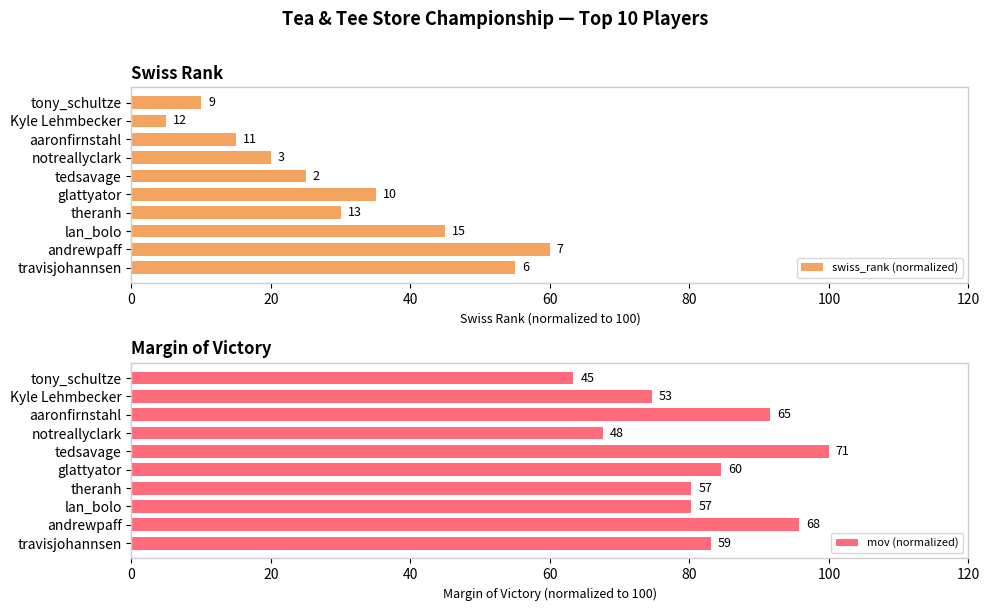

What are all the series names shown in the legend?

swiss_rank (normalized), mov (normalized)